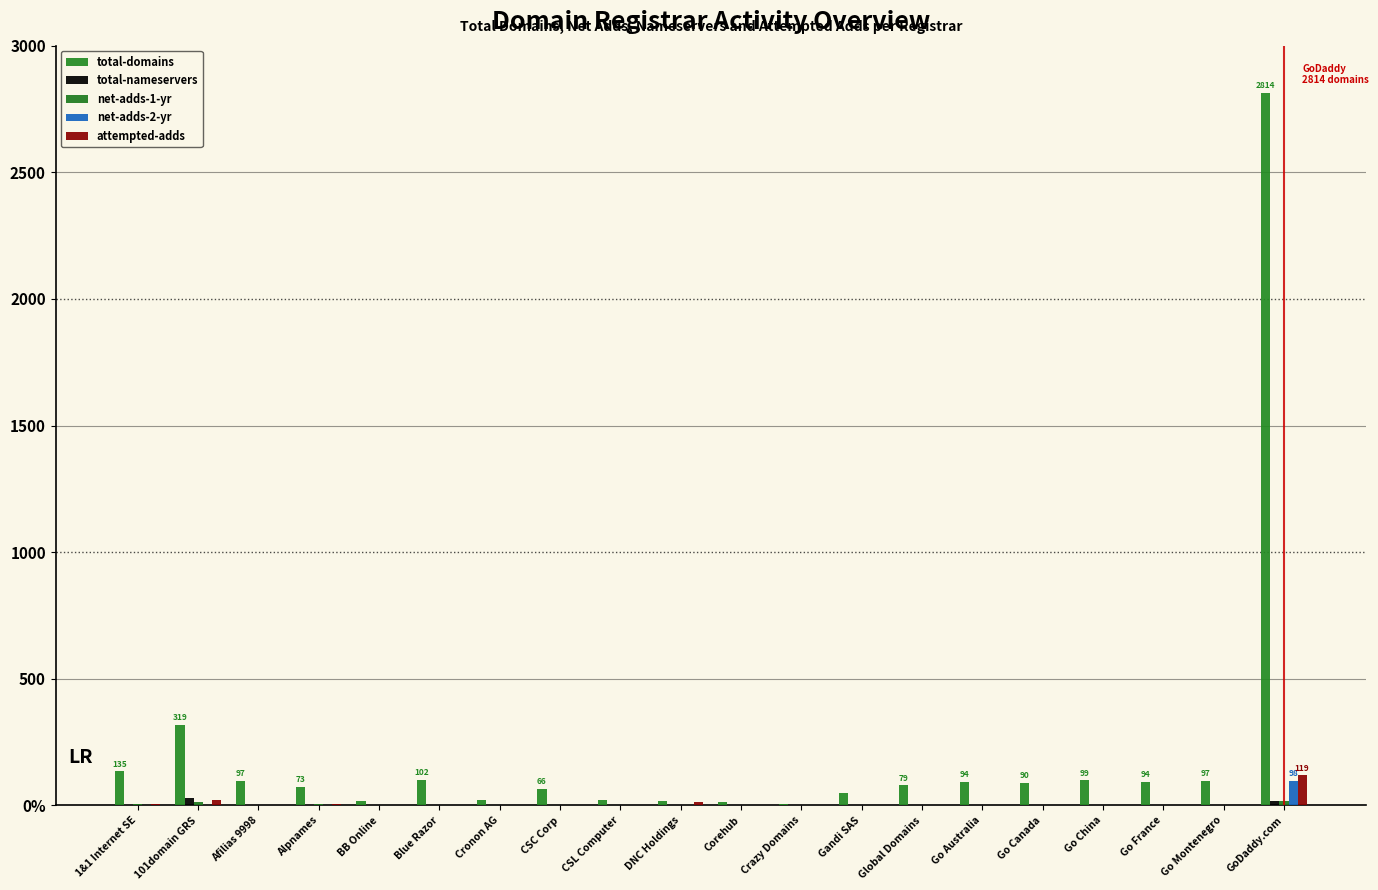

What is the label of the 9th bar from the left?

CSL Computer